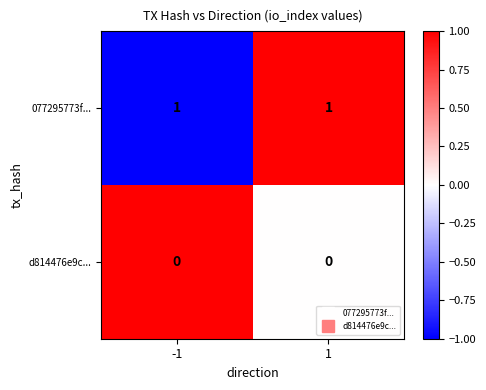

Count the number of categories in the chart.

2